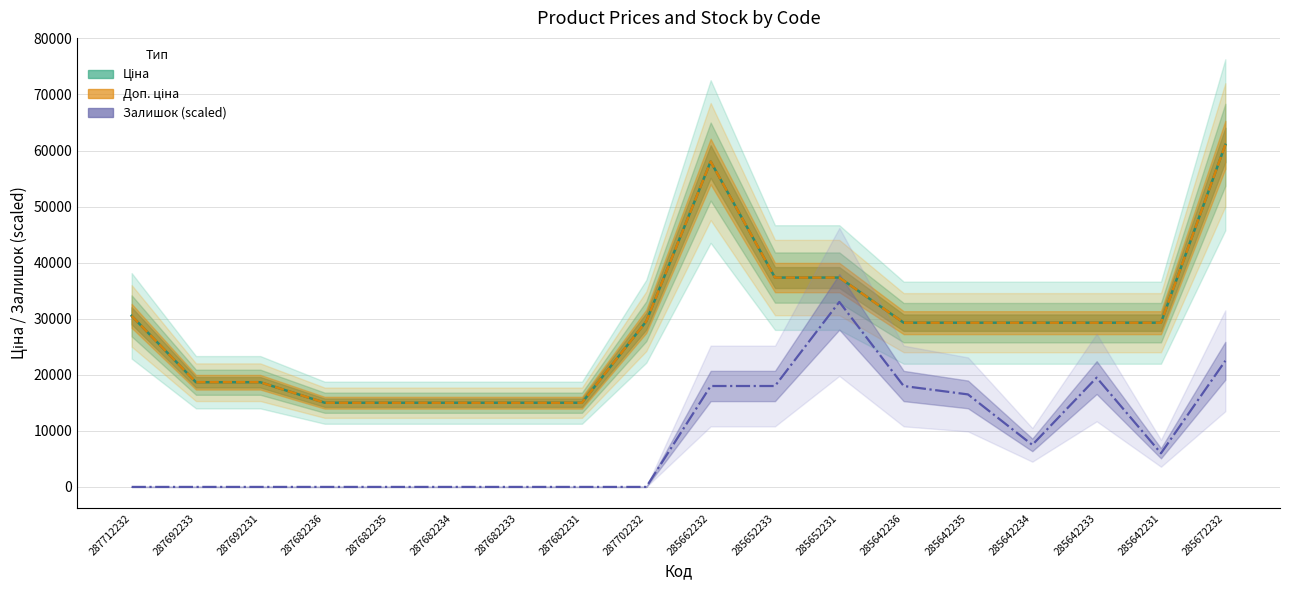

What is the total value across all series at 285642234?

66089.8